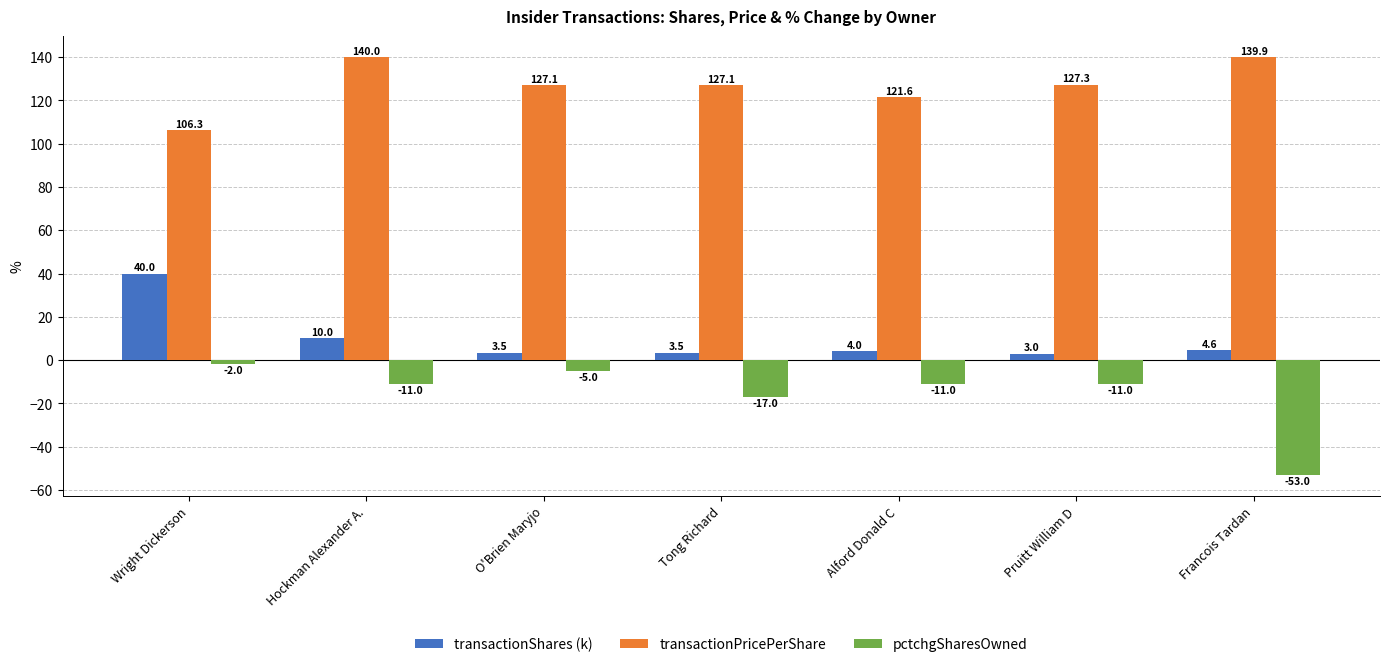

The pctchgSharesOwned series shows -90.9 at Francois Tardan. True or false?

False